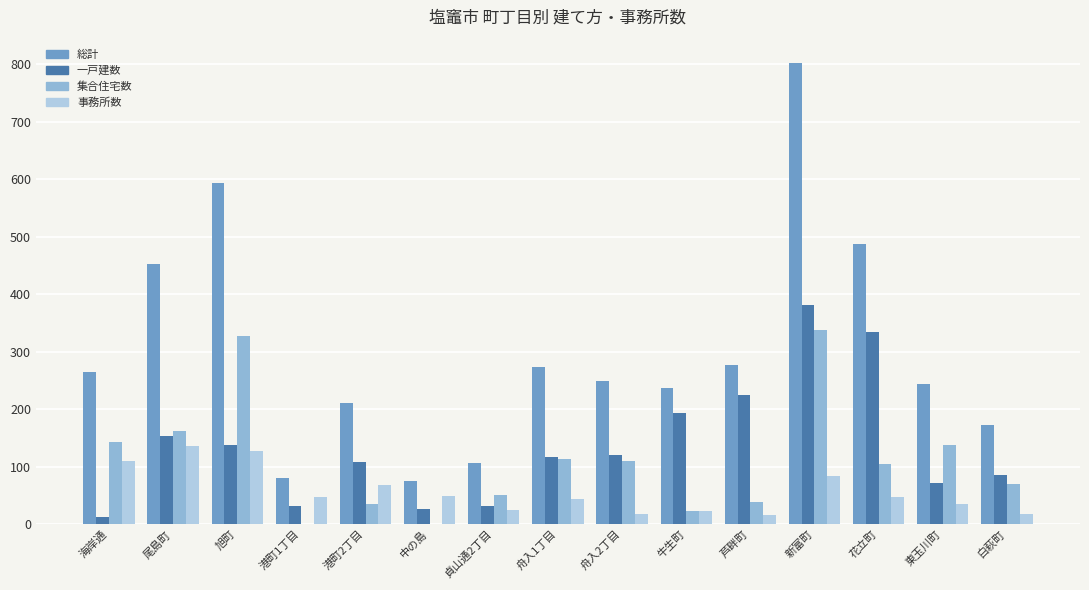

The 集合住宅数 series shows 38 at 芦畔町. True or false?

True